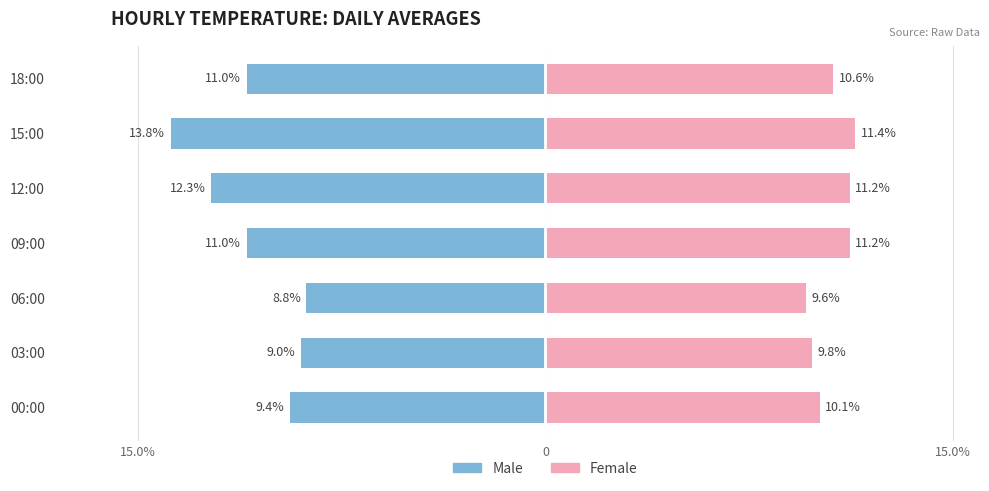

What is the value of the Male bar at the 1st from the left?

-9.4